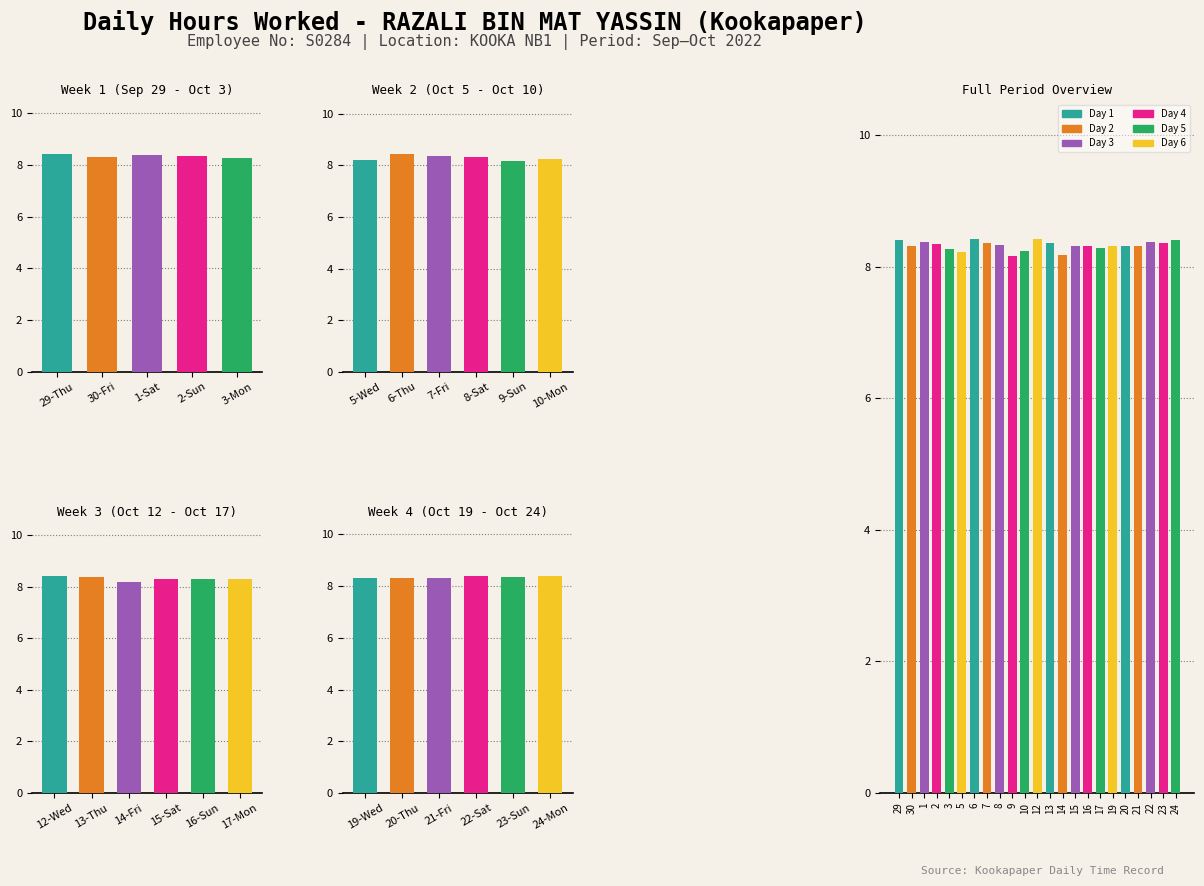

At which label is the value closest to 8?

9